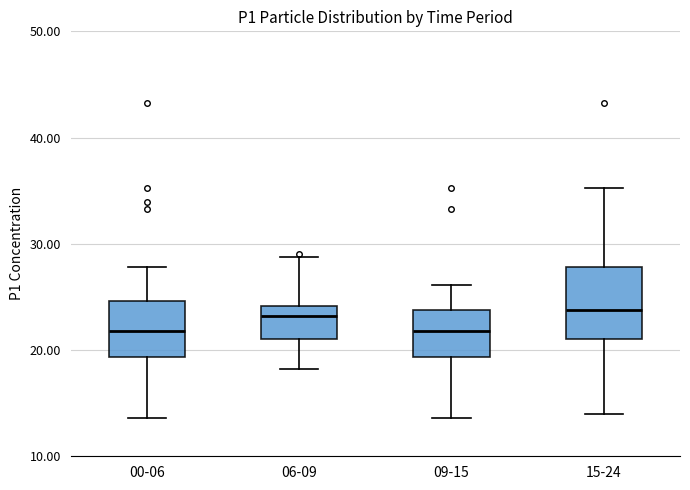

Reading left to right, read every box against the y-axis: the position of its median line, the range the box covers, and the ends of its whiskers. The values are not printed on the chart, so give them approximately, as read against the axis.

00-06: median 22, box 19 to 25, whiskers 14 to 28
06-09: median 23, box 21 to 24, whiskers 18 to 29
09-15: median 22, box 19 to 24, whiskers 14 to 26
15-24: median 24, box 21 to 28, whiskers 14 to 35